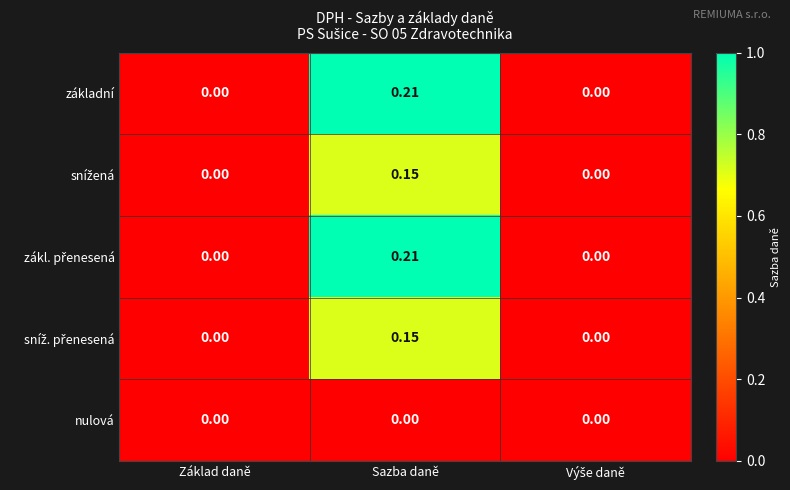

At which category is the sum across all series the highest?

Sazba daně